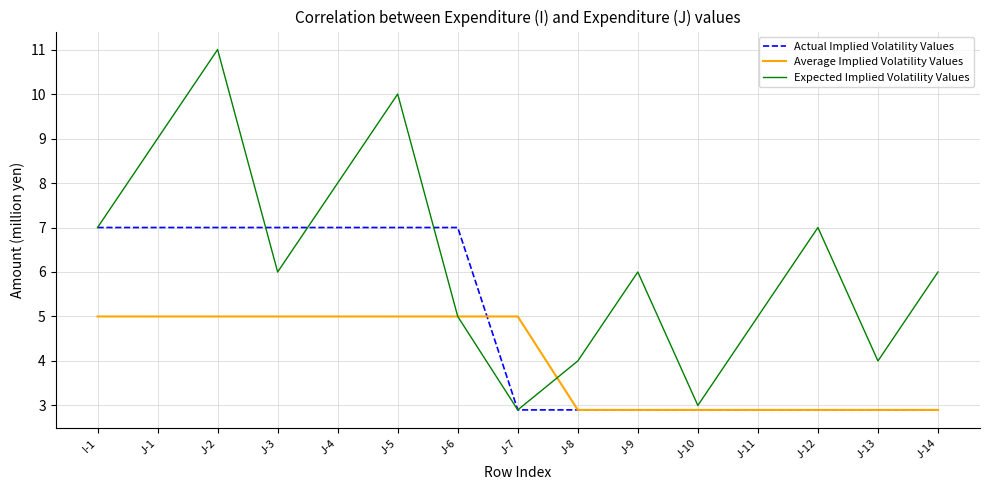

Which label corresponds to the largest value in the chart?

J-2